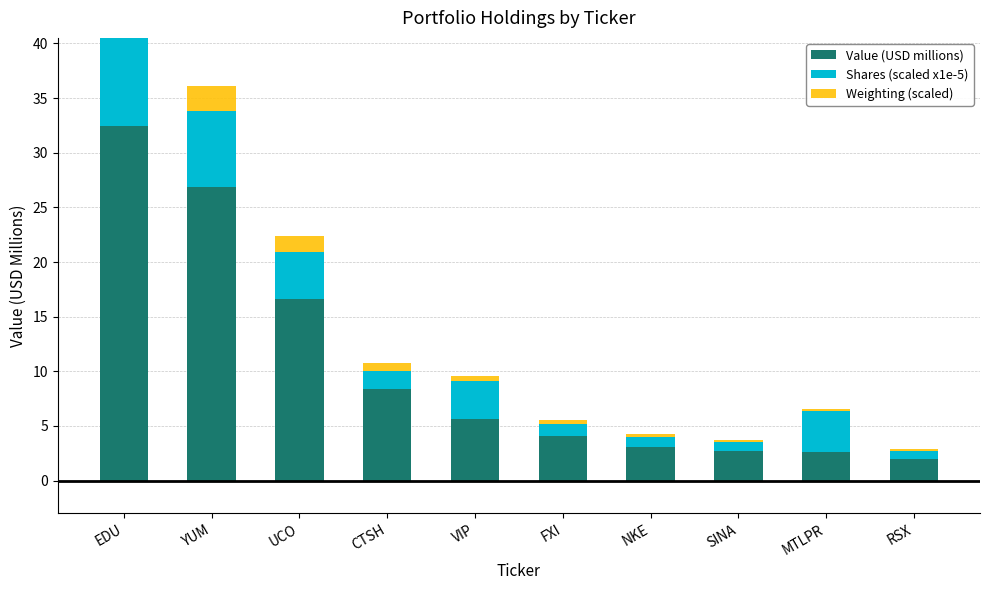

List the series in order of their overall mean, highest first.

Value (USD millions), Shares (scaled x1e-5), Weighting (scaled)